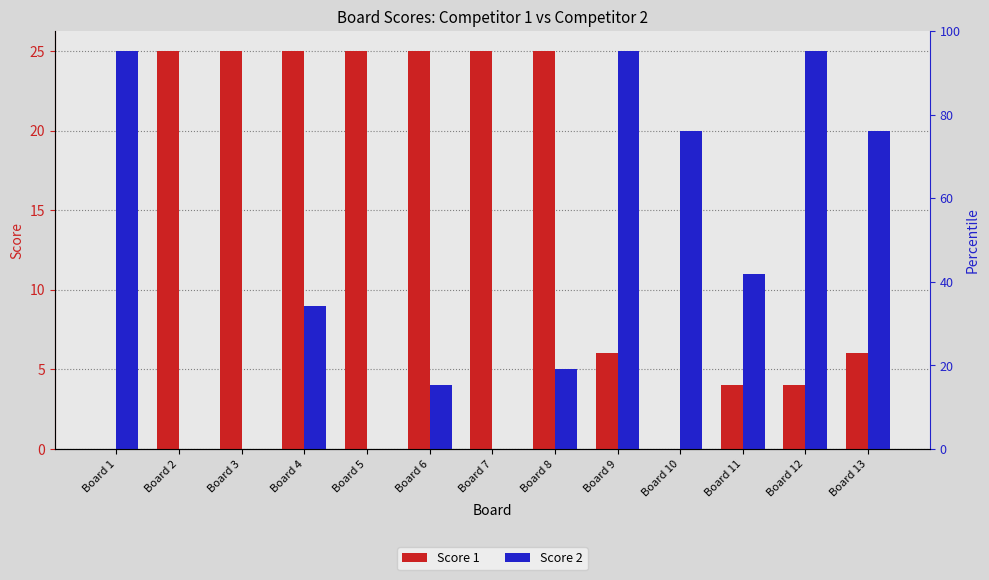

Does the chart contain any negative values?

No